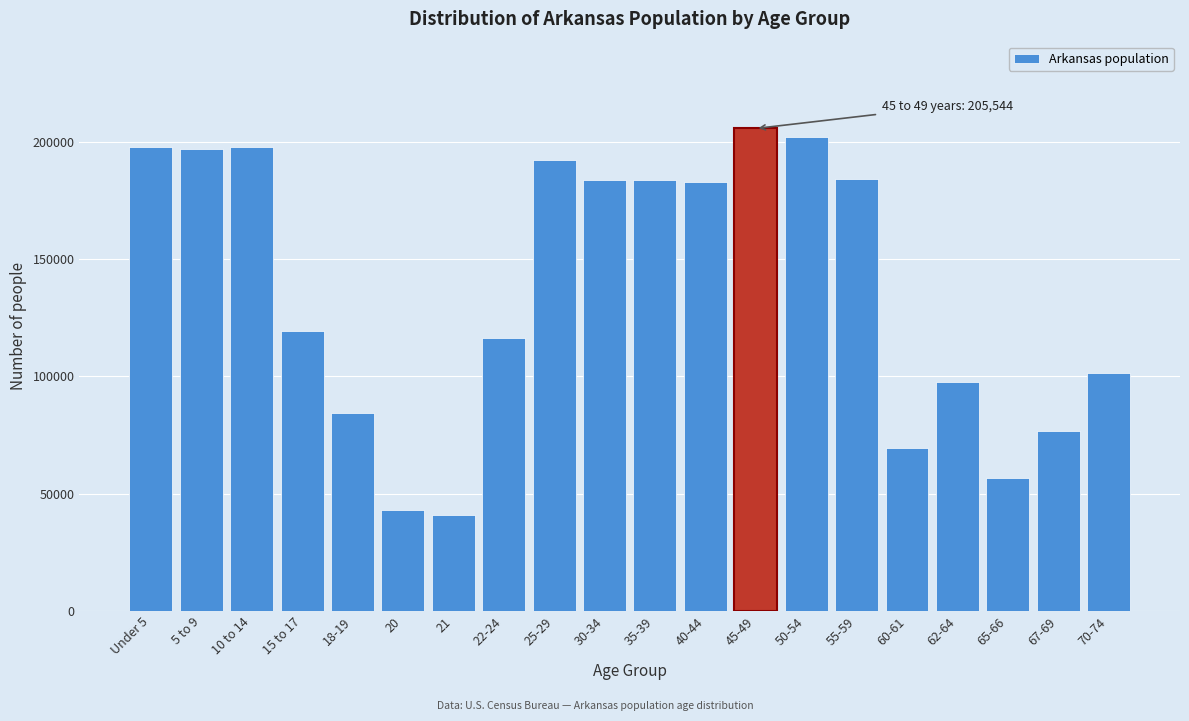

Where is the data nearest to the value 123157?

15 to 17